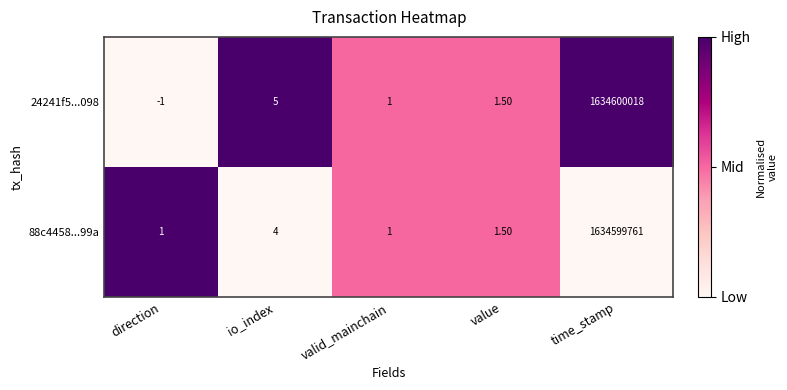

List the labels in order of 24241f5...098 value, largest first.

time_stamp, io_index, value, valid_mainchain, direction